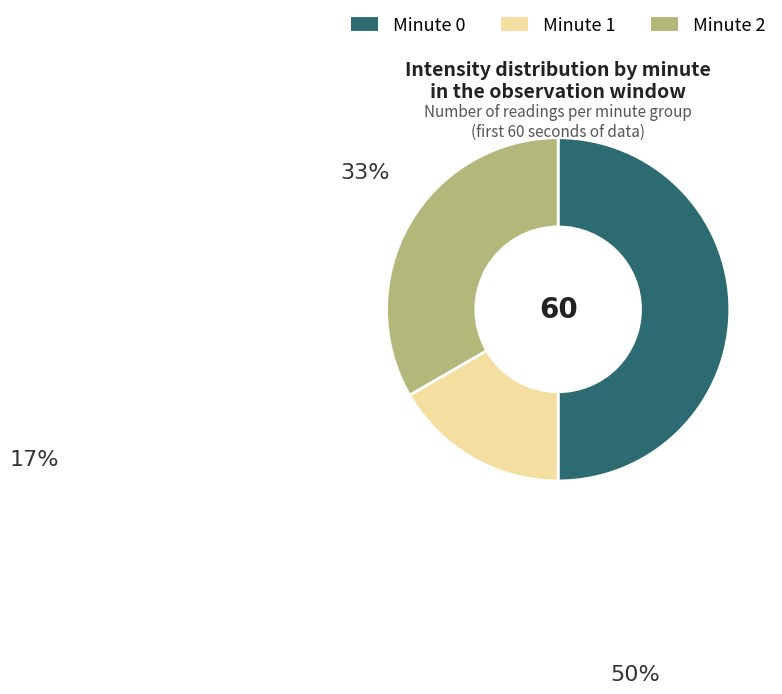

How many slices are in this pie chart?

3